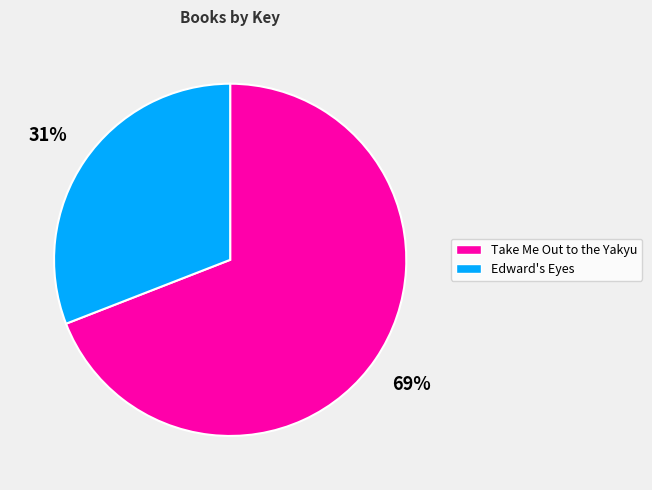

To the nearest percent, what is the combined percentage of Take Me Out to the Yakyu and Edward's Eyes?

100%